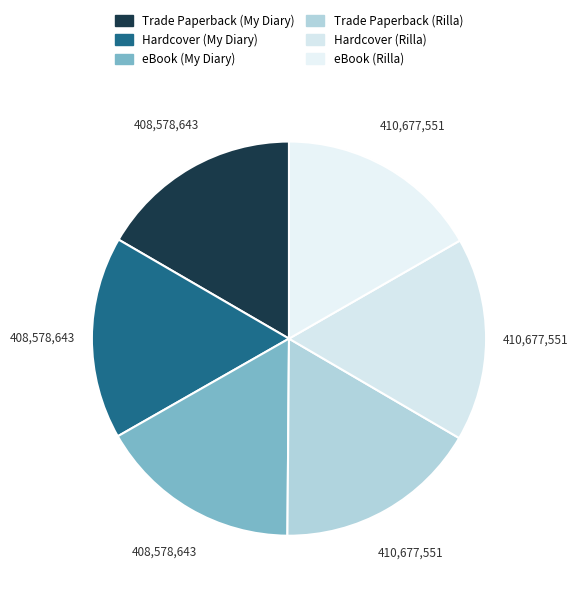

Between Trade Paperback (Rilla) and Hardcover (Rilla), which is larger?

Trade Paperback (Rilla)